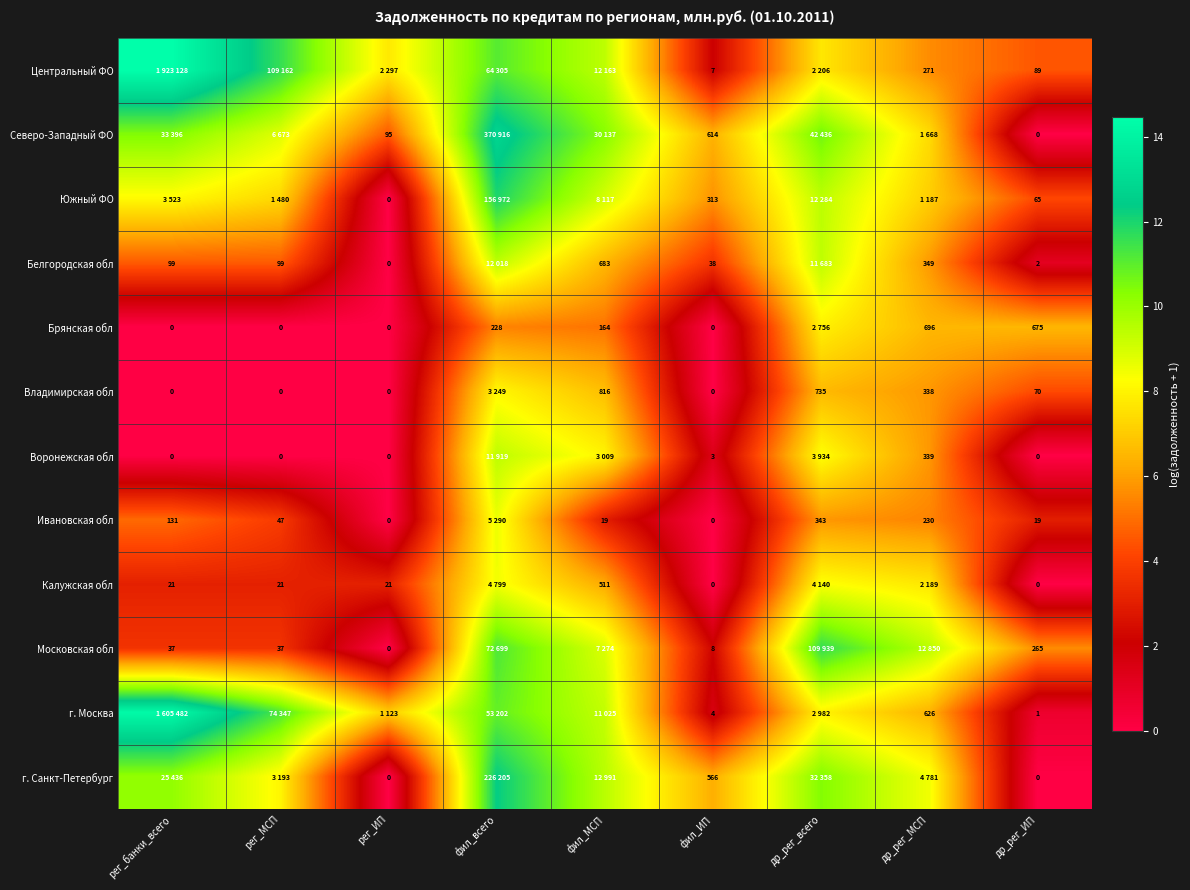

At фил_МСП, list the series in order from largest to smallest.

Северо-Западный ФО, г. Санкт-Петербург, Центральный ФО, г. Москва, Южный ФО, Московская обл, Воронежская обл, Владимирская обл, Белгородская обл, Калужская обл, Брянская обл, Ивановская обл